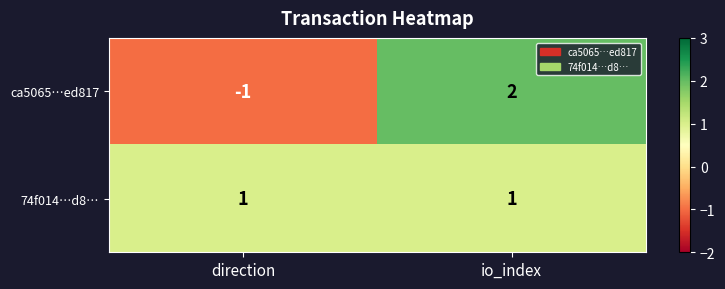

Rank the categories by ca5065…ed817 value from highest to lowest.

io_index, direction